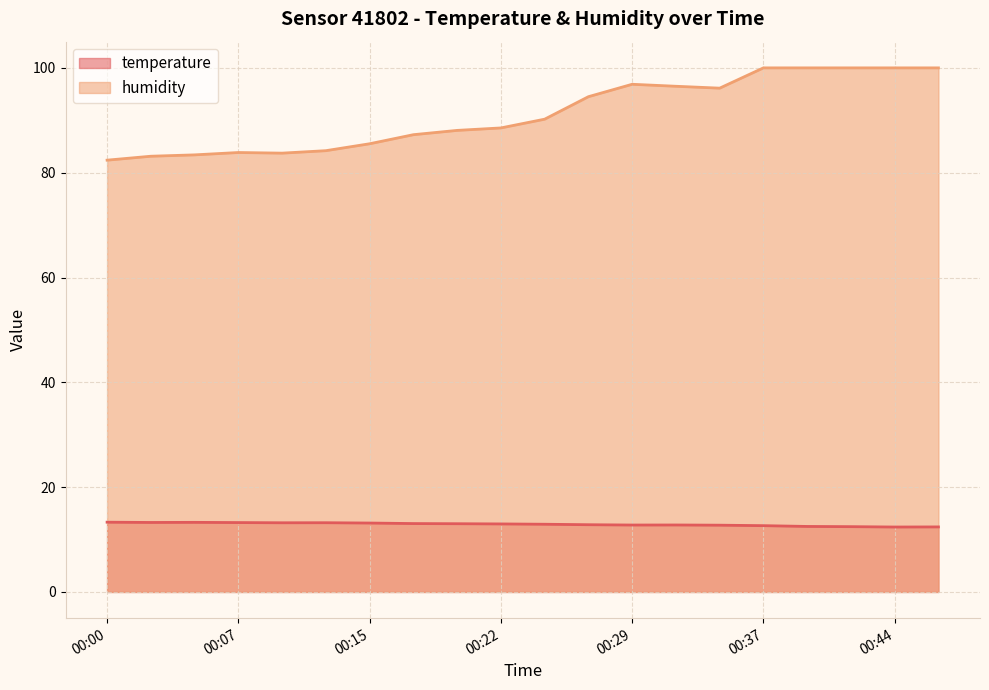

What is the average value of the temperature series?

12.9